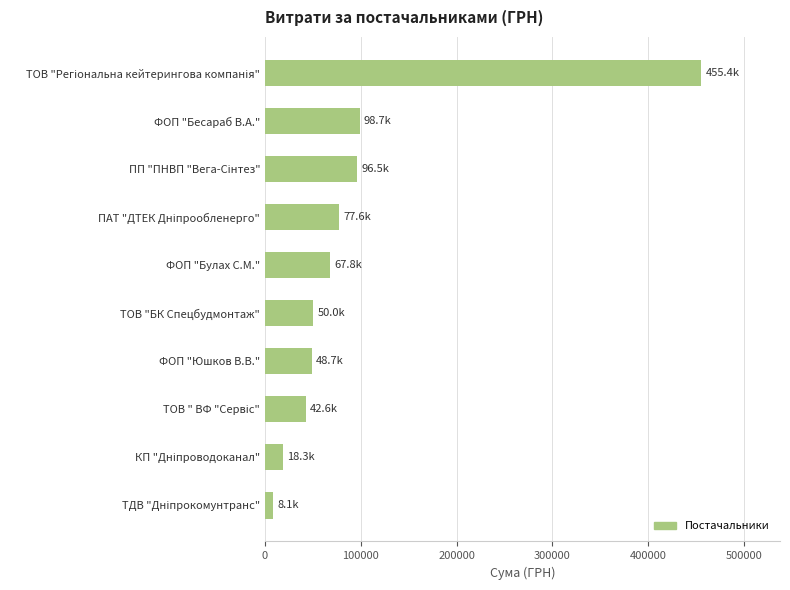

Are the bars grouped side by side (vs. stacked)?

No